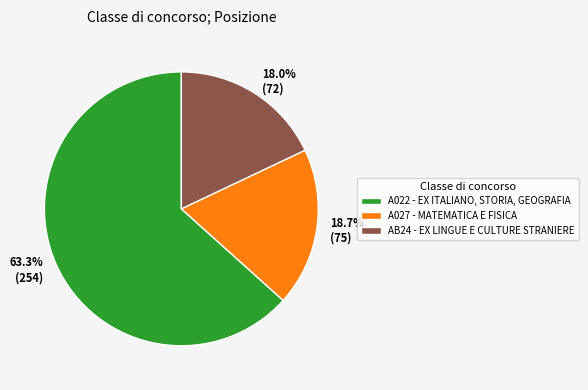

To the nearest percent, what is the average slice percentage?

33%